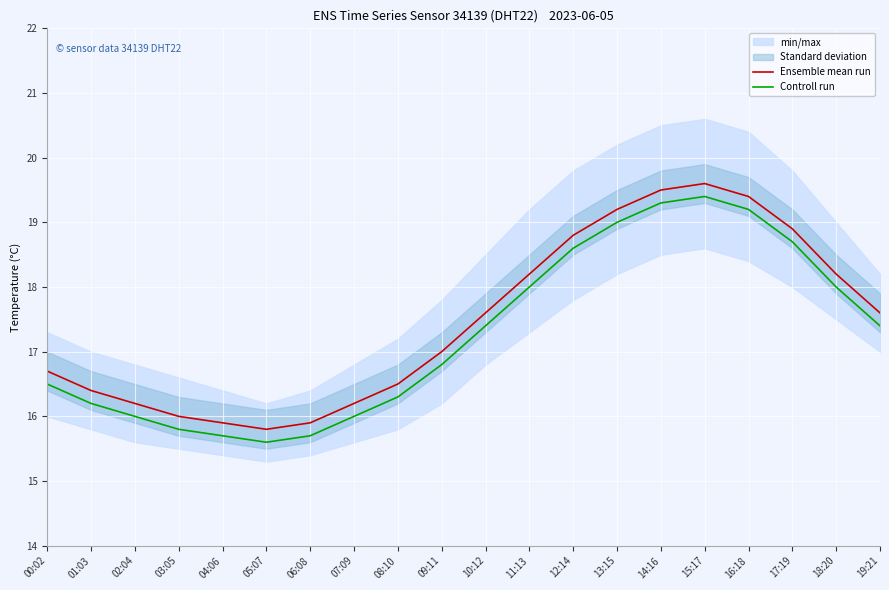

How many categories are shown in the chart?

20